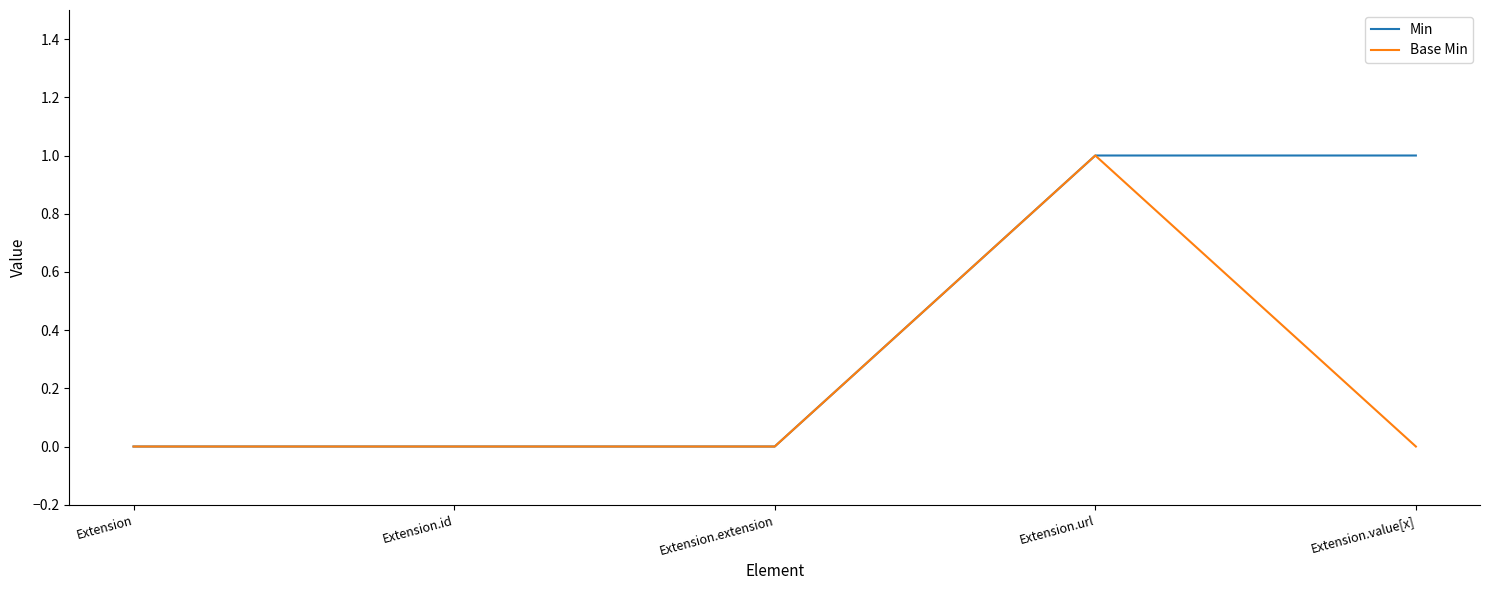

What position from the left is Extension.id?

2